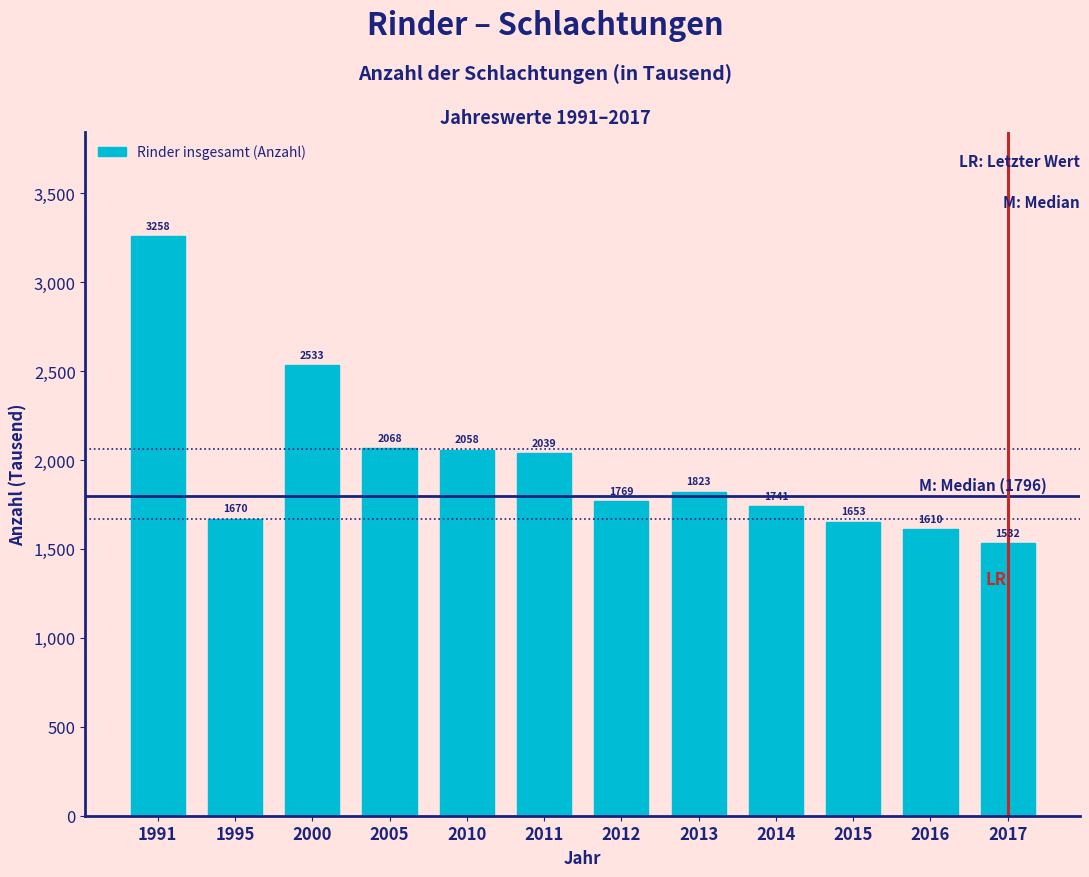

Reading right to left, what are all the values shown in this chart?

1532	1610	1653	1741	1823	1769	2039	2058	2068	2533	1670	3258